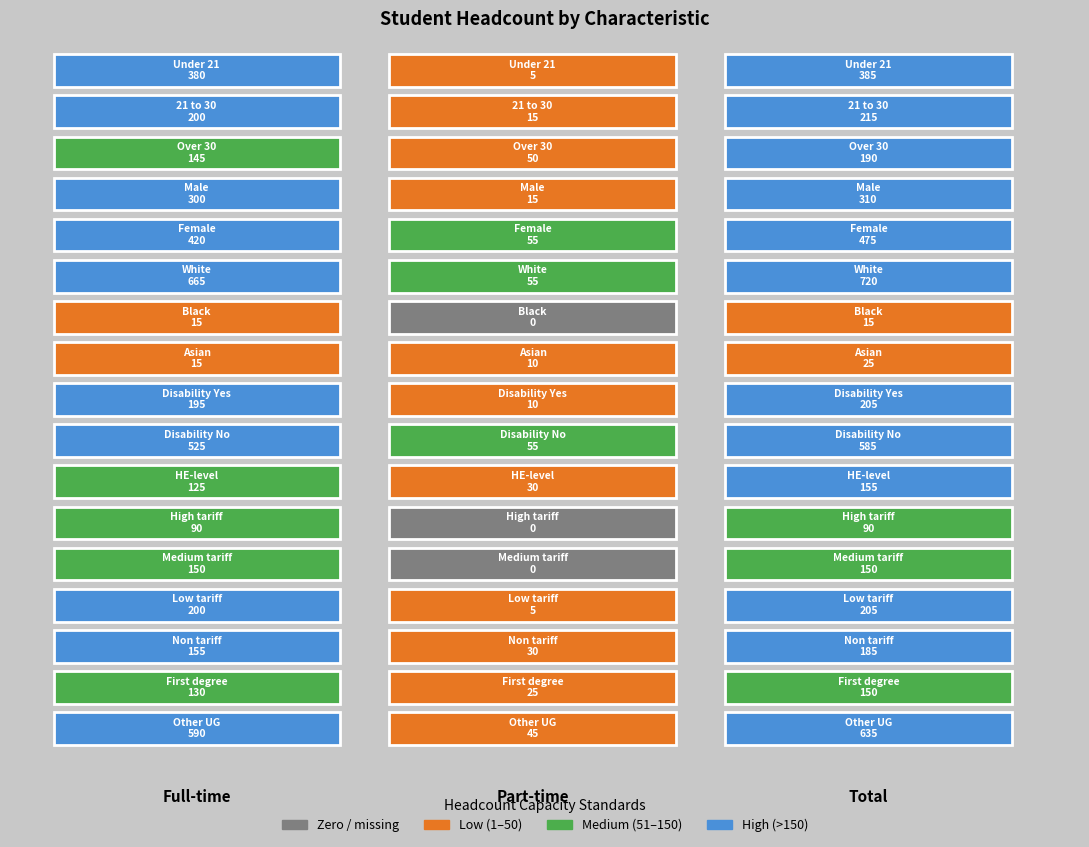

At how many categories does at least one series exceed 20?

3